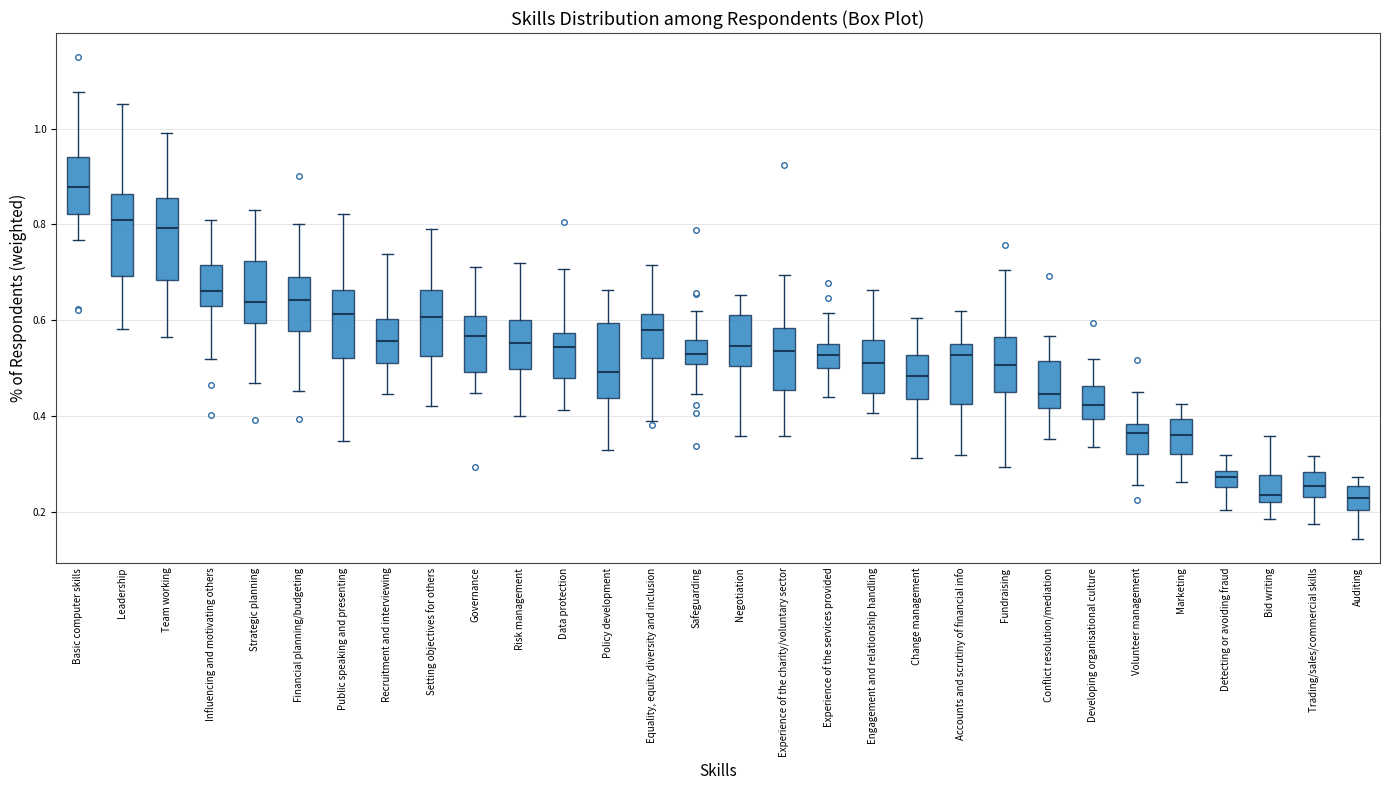

Reading left to right, read every box against the y-axis: the position of its median line, the range the box covers, and the ends of its whiskers. The values are not printed on the chart, so give them approximately, as read against the axis.

Basic computer skills: median 0.88, box 0.82 to 0.94, whiskers 0.76 to 1.08
Leadership: median 0.80, box 0.70 to 0.86, whiskers 0.58 to 1.06
Team working: median 0.80, box 0.68 to 0.86, whiskers 0.56 to 1.00
Influencing and motivating others: median 0.66, box 0.64 to 0.72, whiskers 0.52 to 0.80
Strategic planning: median 0.64, box 0.60 to 0.72, whiskers 0.46 to 0.82
Financial planning/budgeting: median 0.64, box 0.58 to 0.70, whiskers 0.46 to 0.80
Public speaking and presenting: median 0.62, box 0.52 to 0.66, whiskers 0.34 to 0.82
Recruitment and interviewing: median 0.56, box 0.52 to 0.60, whiskers 0.44 to 0.74
Setting objectives for others: median 0.60, box 0.52 to 0.66, whiskers 0.42 to 0.80
Governance: median 0.56, box 0.50 to 0.60, whiskers 0.44 to 0.72
Risk management: median 0.56, box 0.50 to 0.60, whiskers 0.40 to 0.72
Data protection: median 0.54, box 0.48 to 0.58, whiskers 0.42 to 0.70
Policy development: median 0.50, box 0.44 to 0.60, whiskers 0.32 to 0.66
Equality, equity diversity and inclusion: median 0.58, box 0.52 to 0.62, whiskers 0.38 to 0.72
Safeguarding: median 0.52, box 0.50 to 0.56, whiskers 0.44 to 0.62
Negotiation: median 0.54, box 0.50 to 0.62, whiskers 0.36 to 0.66
Experience of the charity/voluntary sector: median 0.54, box 0.46 to 0.58, whiskers 0.36 to 0.70
Experience of the services provided: median 0.52, box 0.50 to 0.56, whiskers 0.44 to 0.62
Engagement and relationship handling: median 0.52, box 0.44 to 0.56, whiskers 0.40 to 0.66
Change management: median 0.48, box 0.44 to 0.52, whiskers 0.32 to 0.60
Accounts and scrutiny of financial info: median 0.52, box 0.42 to 0.56, whiskers 0.32 to 0.62
Fundraising: median 0.50, box 0.46 to 0.56, whiskers 0.30 to 0.70
Conflict resolution/mediation: median 0.44, box 0.42 to 0.52, whiskers 0.36 to 0.56
Developing organisational culture: median 0.42, box 0.40 to 0.46, whiskers 0.34 to 0.52
Volunteer management: median 0.36, box 0.32 to 0.38, whiskers 0.26 to 0.46
Marketing: median 0.36, box 0.32 to 0.40, whiskers 0.26 to 0.42
Detecting or avoiding fraud: median 0.28 (inside the box), box 0.26 to 0.28, whiskers 0.20 to 0.32
Bid writing: median 0.24, box 0.22 to 0.28, whiskers 0.18 to 0.36
Trading/sales/commercial skills: median 0.26, box 0.24 to 0.28, whiskers 0.18 to 0.32
Auditing: median 0.22, box 0.20 to 0.26, whiskers 0.14 to 0.28